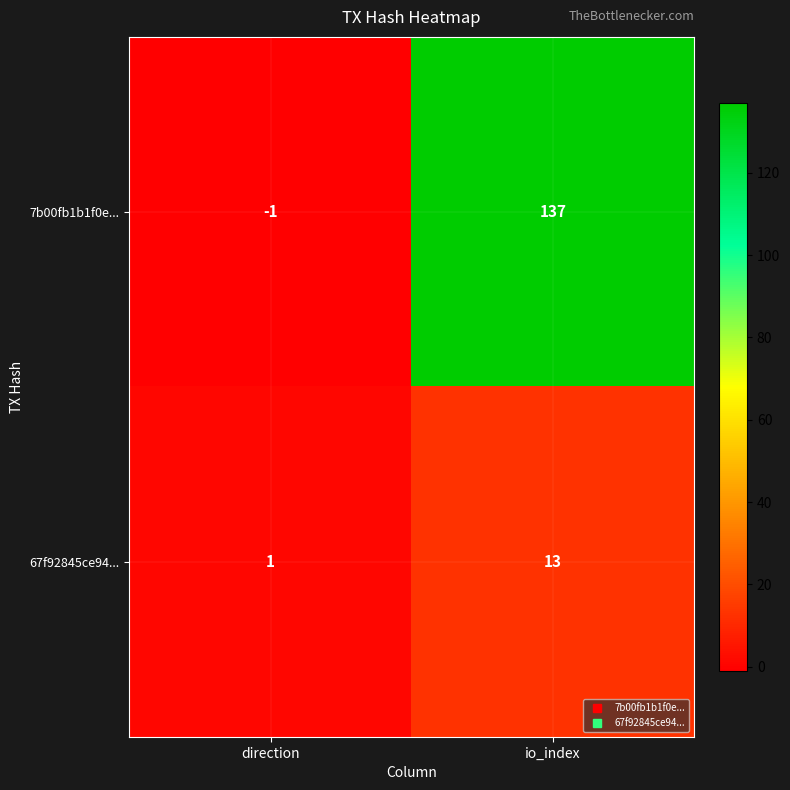

Reading left to right, transcribe all the data shown in this chart.

7b00fb1b1f0e...: direction=-1	io_index=137
67f92845ce94...: direction=1	io_index=13